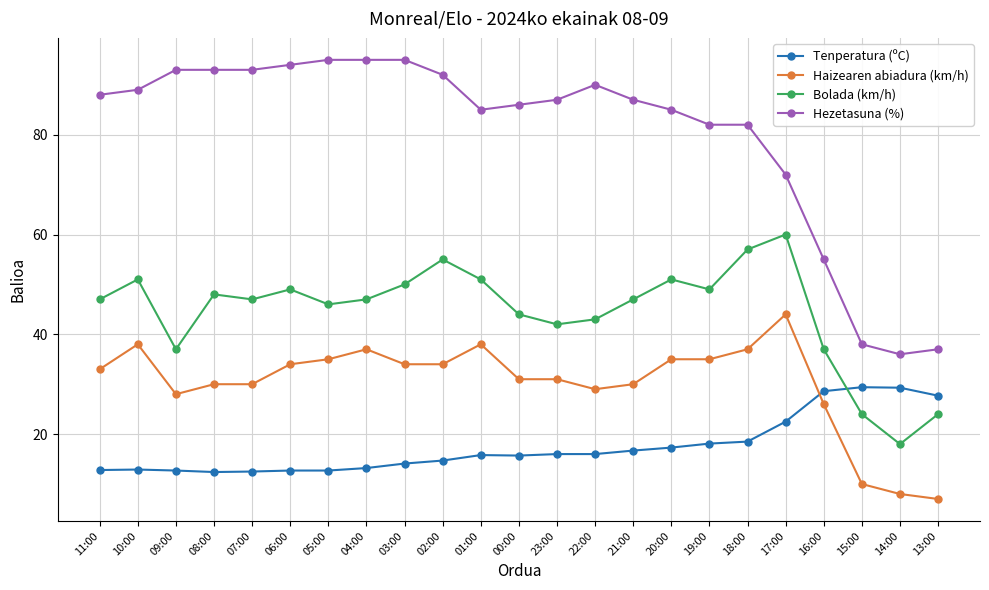

List the series in order of their peak value, lowest first.

Tenperatura (ºC), Haizearen abiadura (km/h), Bolada (km/h), Hezetasuna (%)